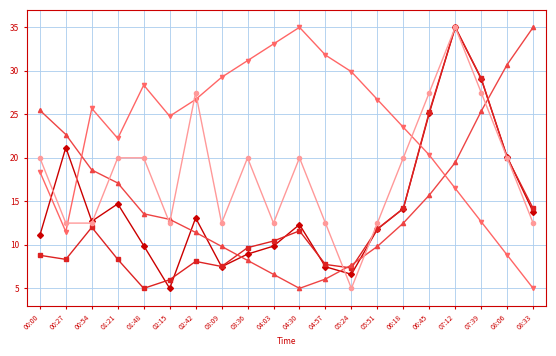

What is the spread (max minus min) of values at 00:54?

13.7